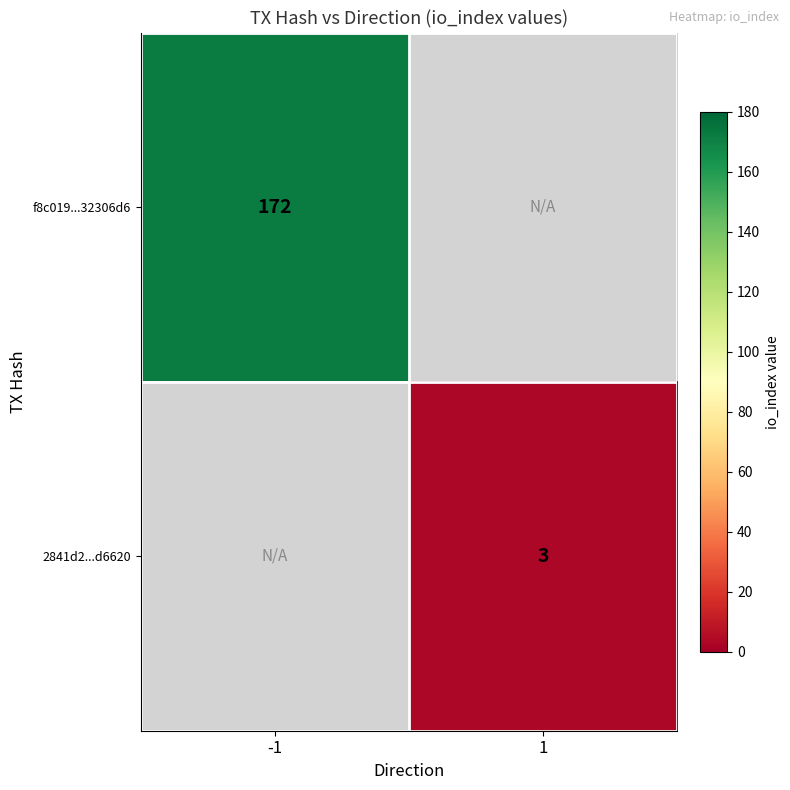

Is it true that f8c019...32306d6 equals 172 at -1?

True